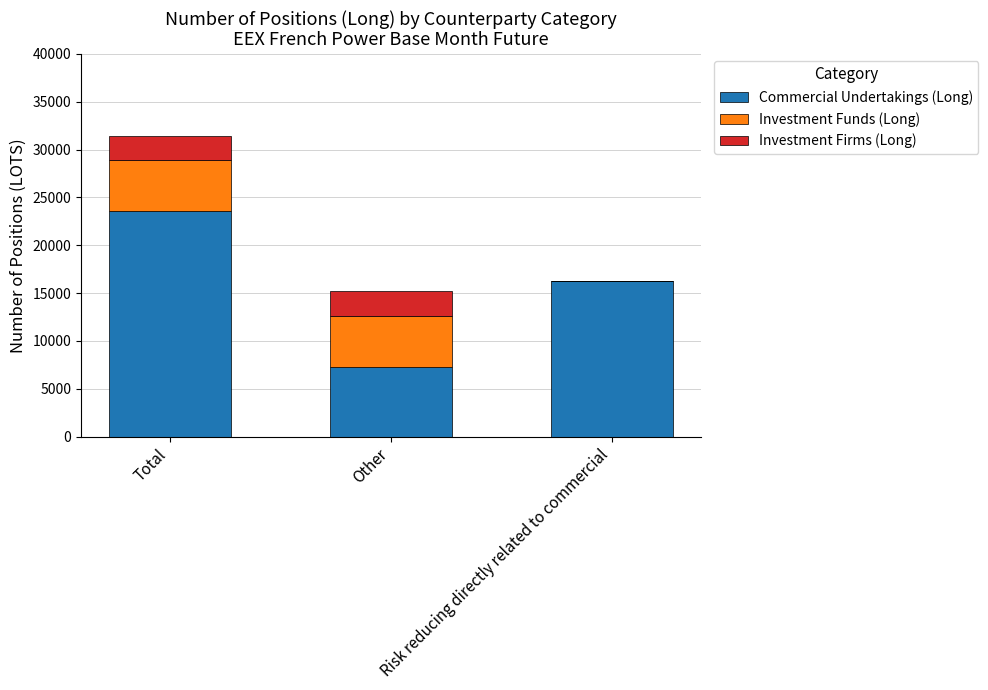

Are the bars horizontal?

No